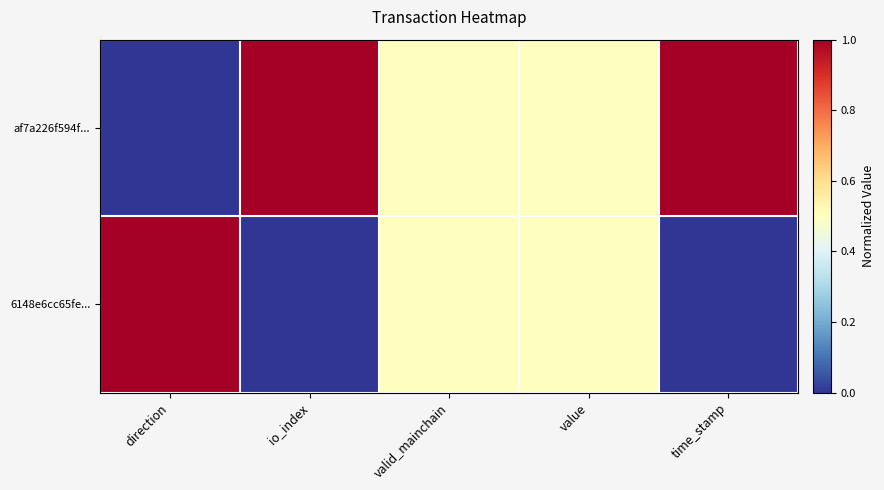

Which series changed the most between value and time_stamp?

af7a226f594f...